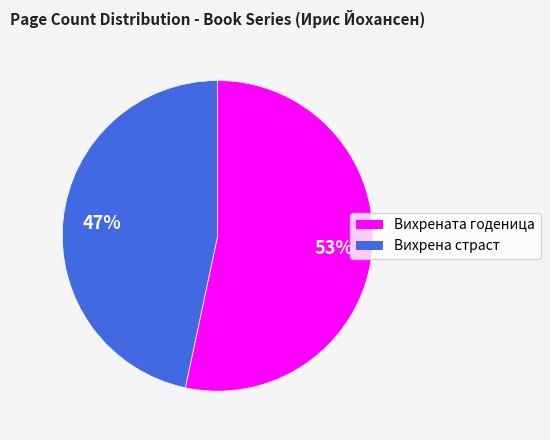

What percentage is the Вихрената годеница slice, to the nearest percent?

53%